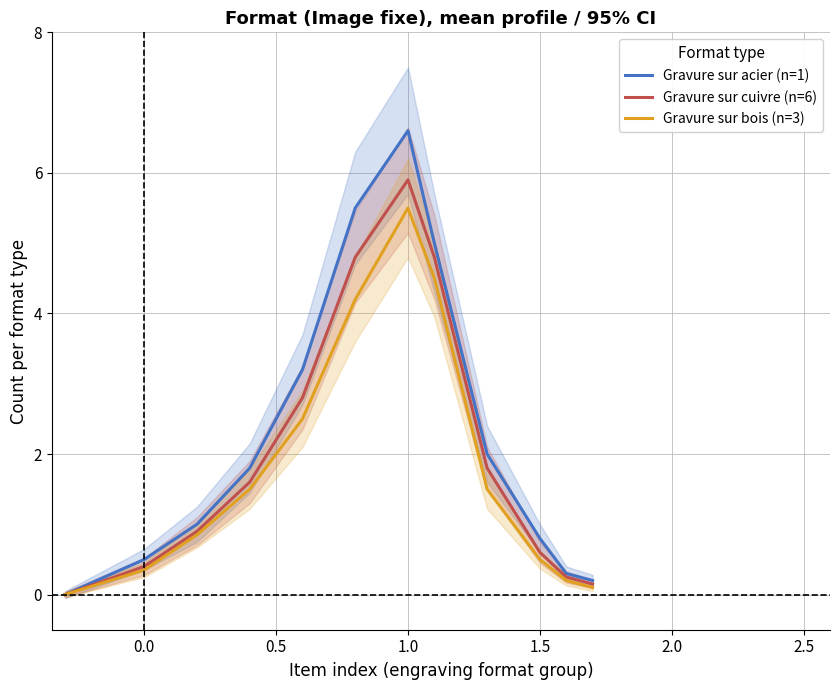

What is the maximum value for Gravure sur cuivre (n=6)?

5.9